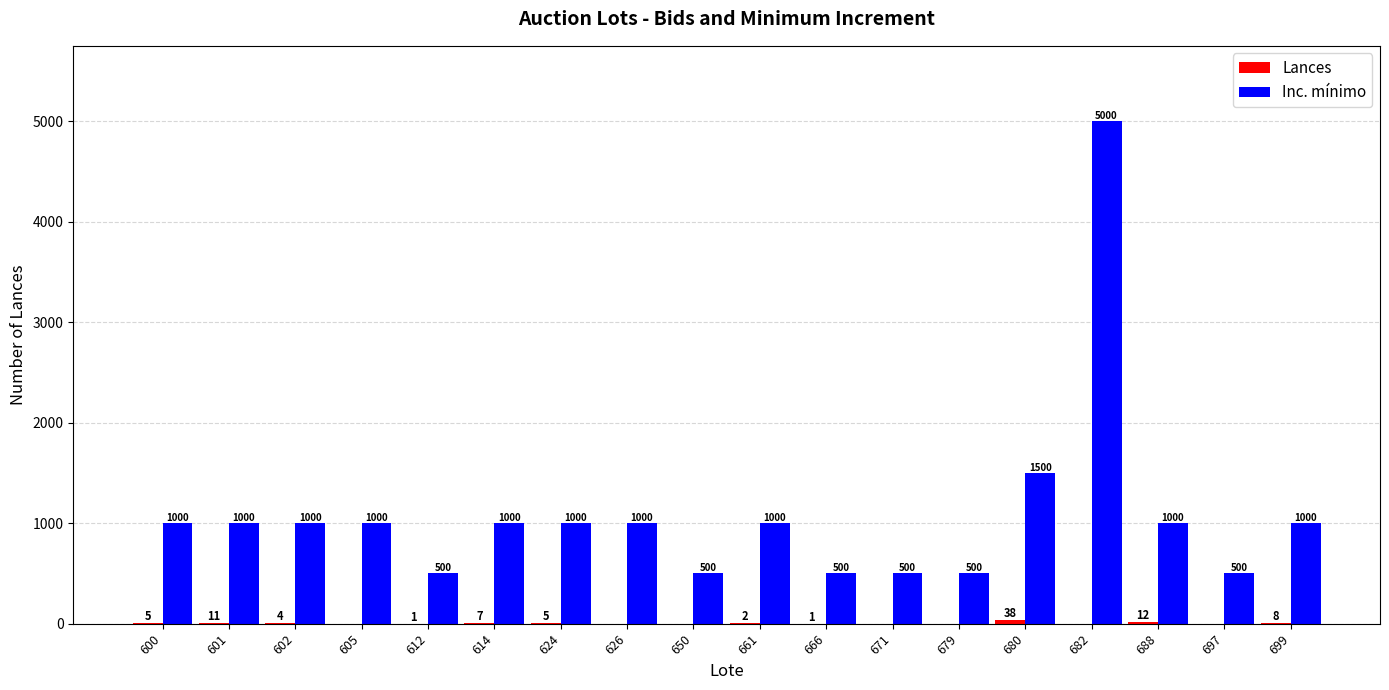

How many groups of bars are there?

18